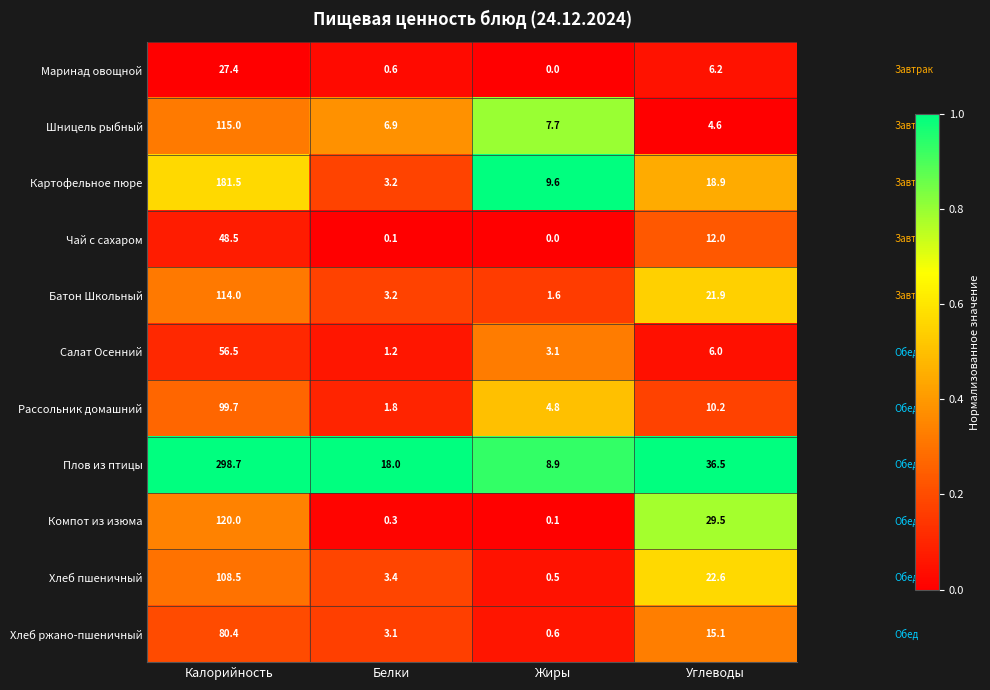

Where is Картофельное пюре nearest to the value 92?

Углеводы